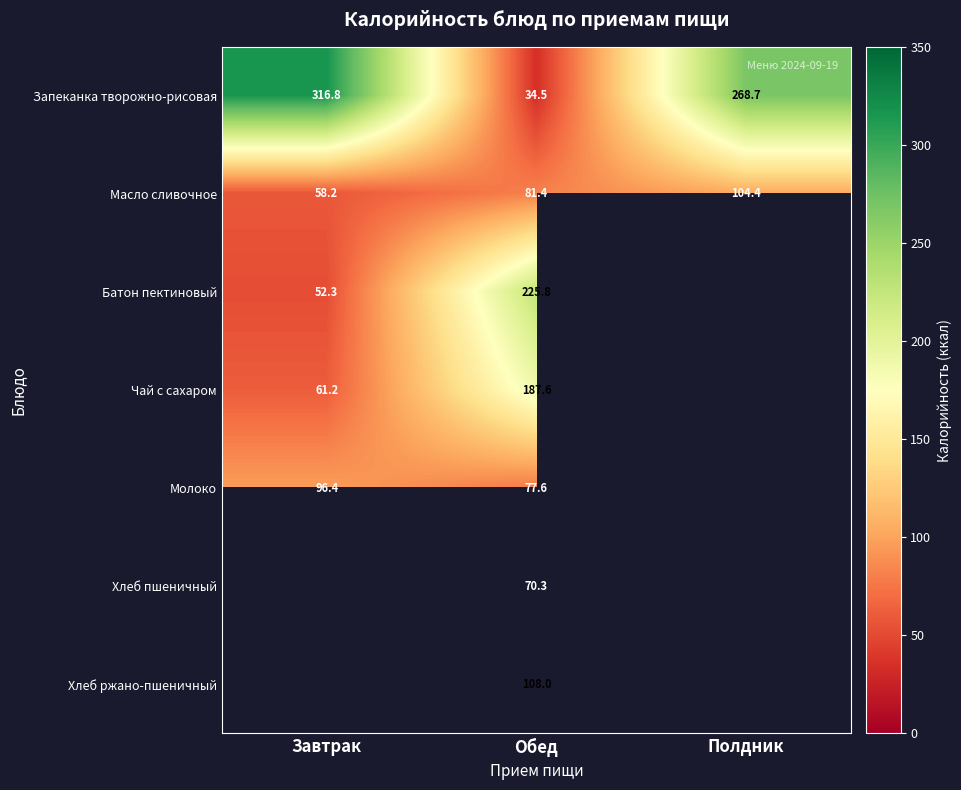

At which label does Запеканка творожно-рисовая first exceed 268?

Завтрак